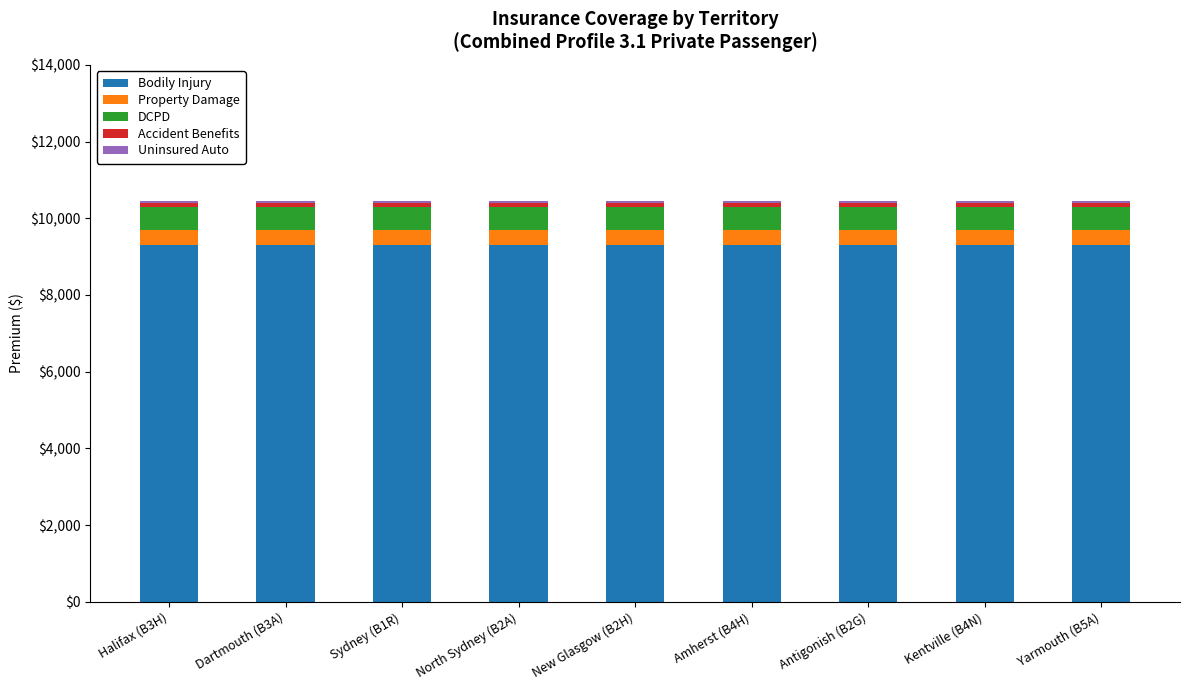

What is the lowest value of the Bodily Injury series?

9301